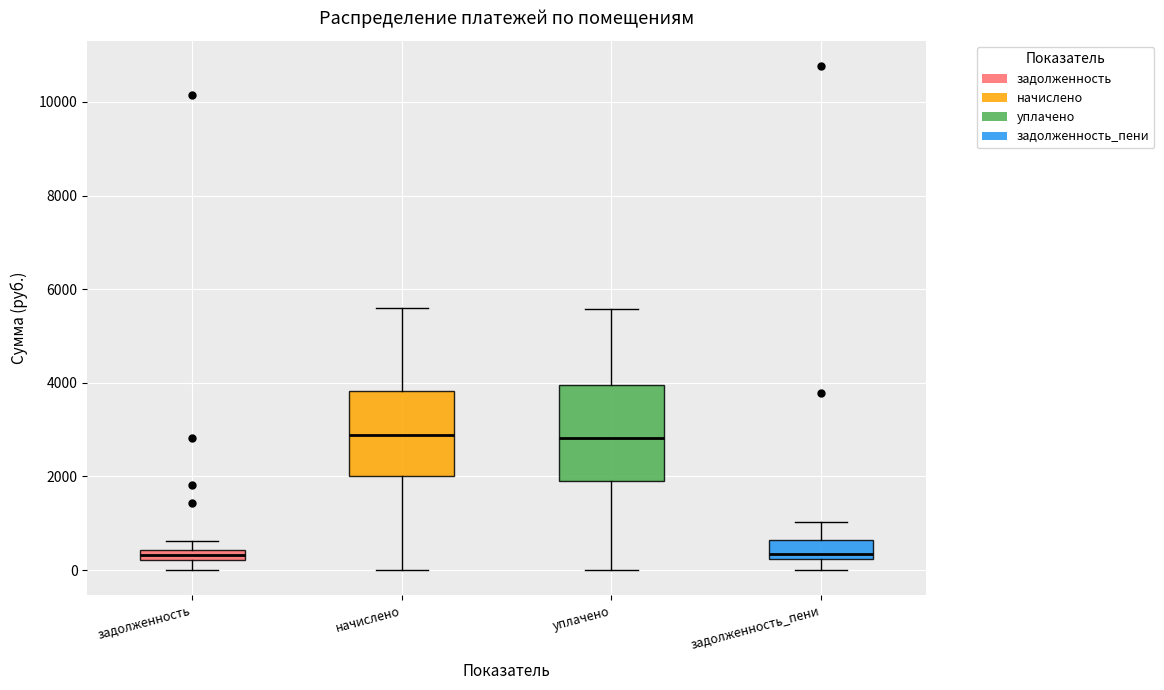

Where is the lower edge of the box for уплачено on the y-axis? The values are not printed on the chart, so give them approximately, as read against the axis.

1800